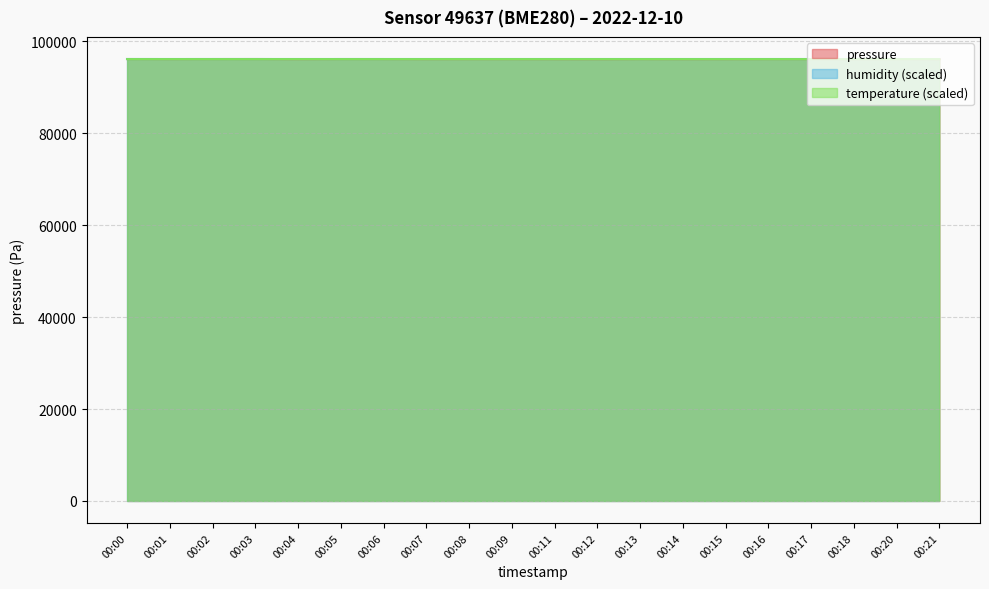

What are all the series names shown in the legend?

pressure, humidity (scaled), temperature (scaled)